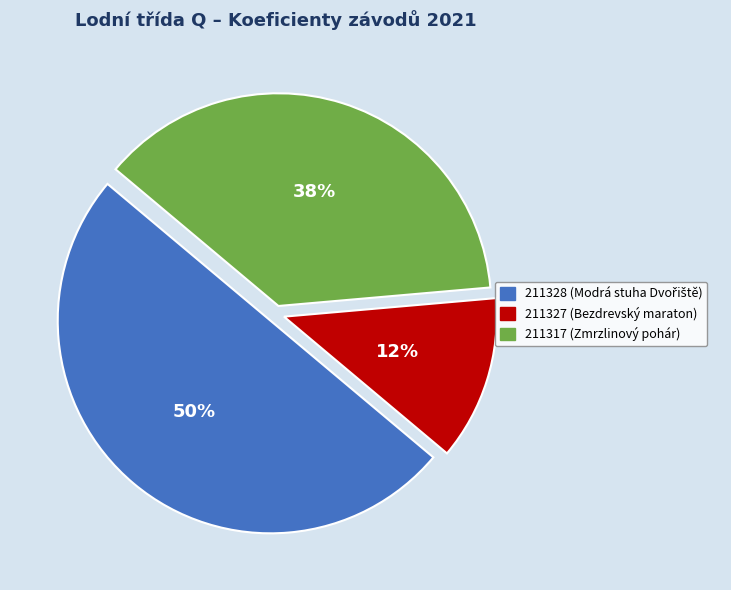

Does 211327 (Bezdrevský maraton) represent more than half of the total?

No